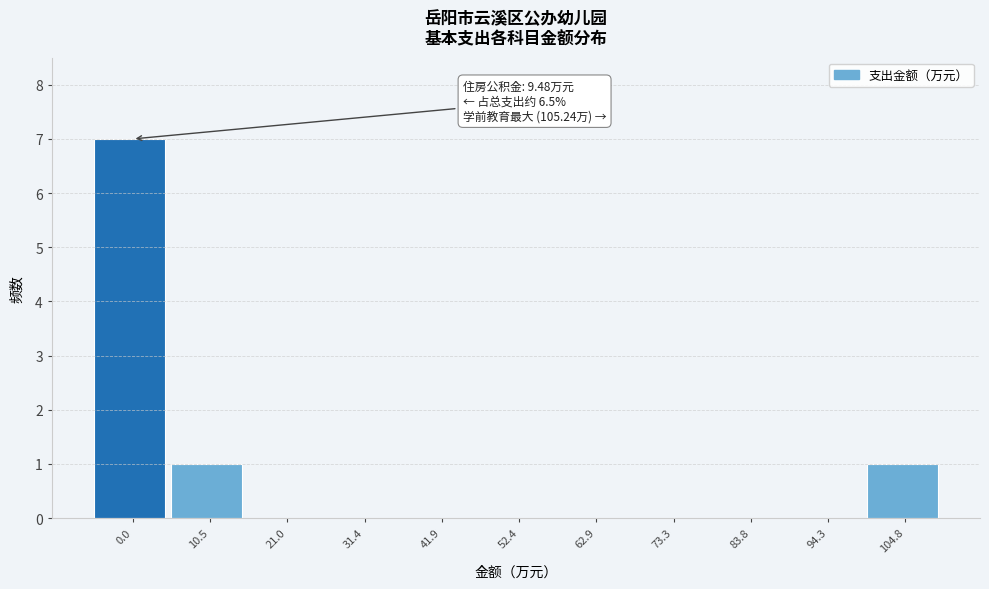

Reading left to right, list all the values displayed in this chart.

0.0=7	10.5=1	21.0=0	31.4=0	41.9=0	52.4=0	62.9=0	73.3=0	83.8=0	94.3=0	104.8=1